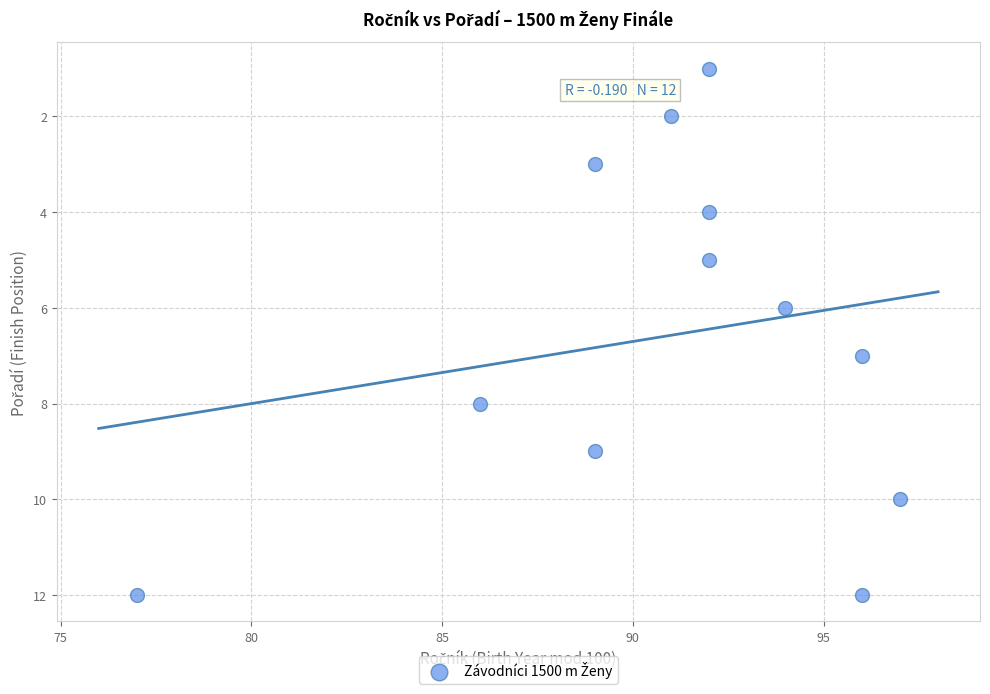

What is the average X value?

91